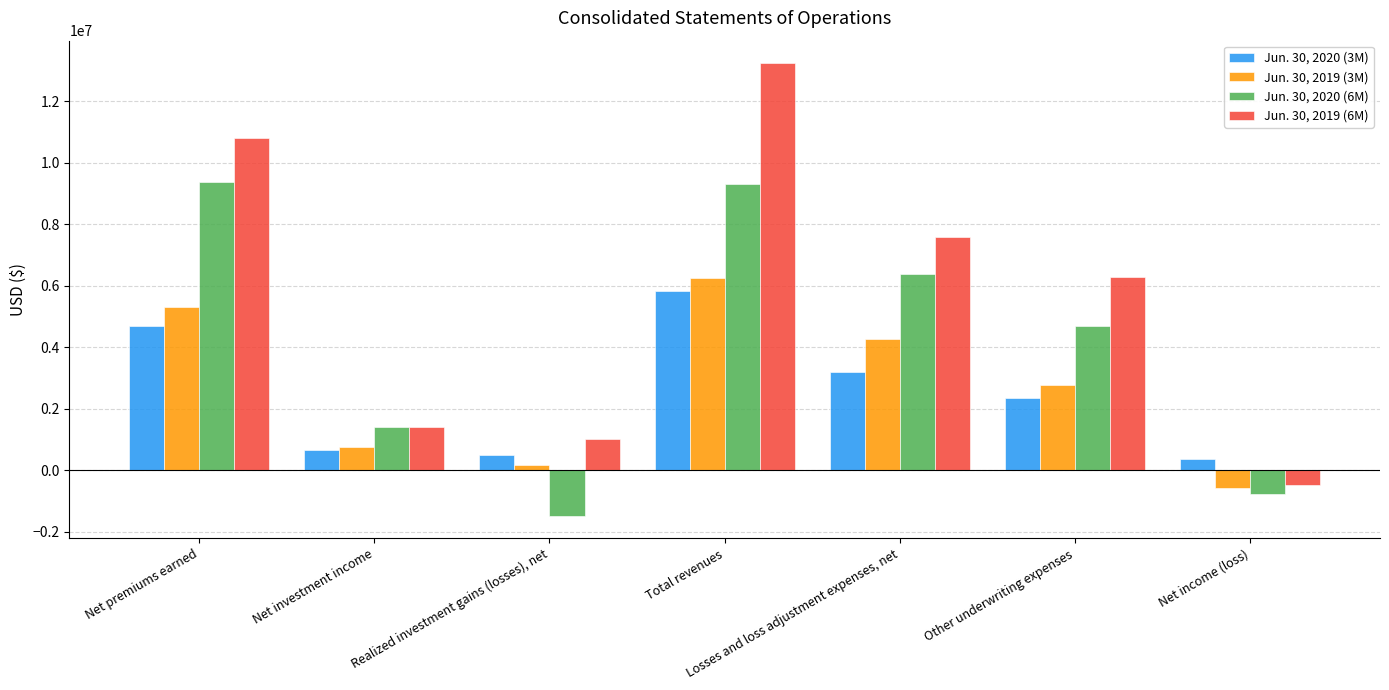

Does the chart contain any negative values?

Yes